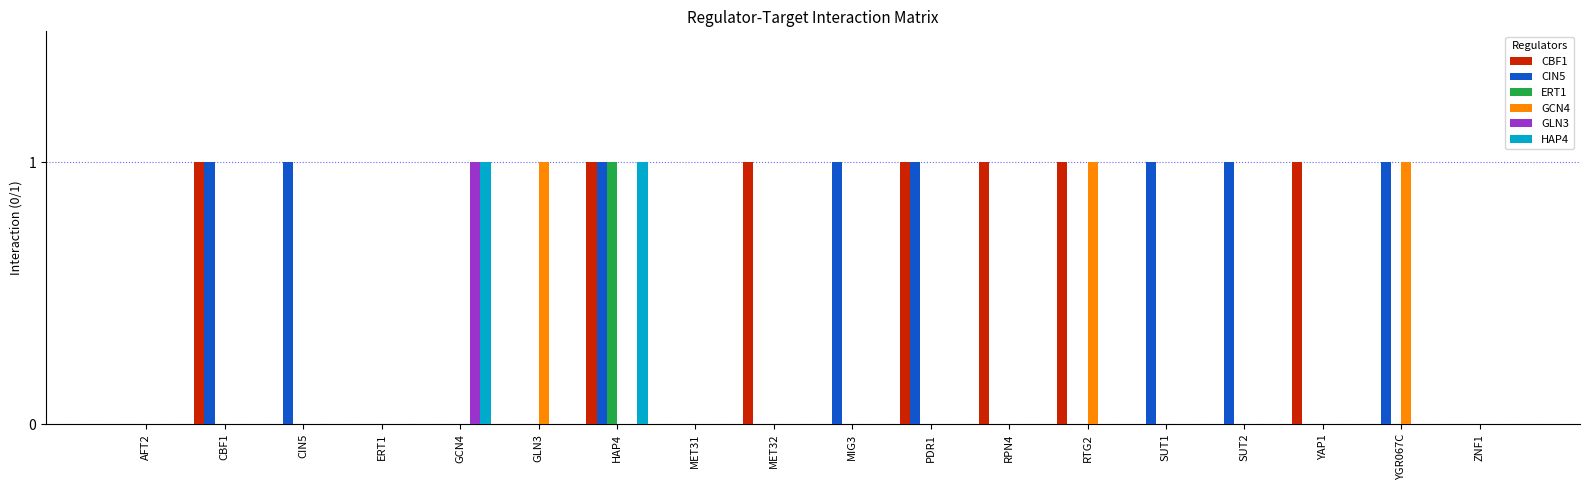

How many groups of bars are there?

18